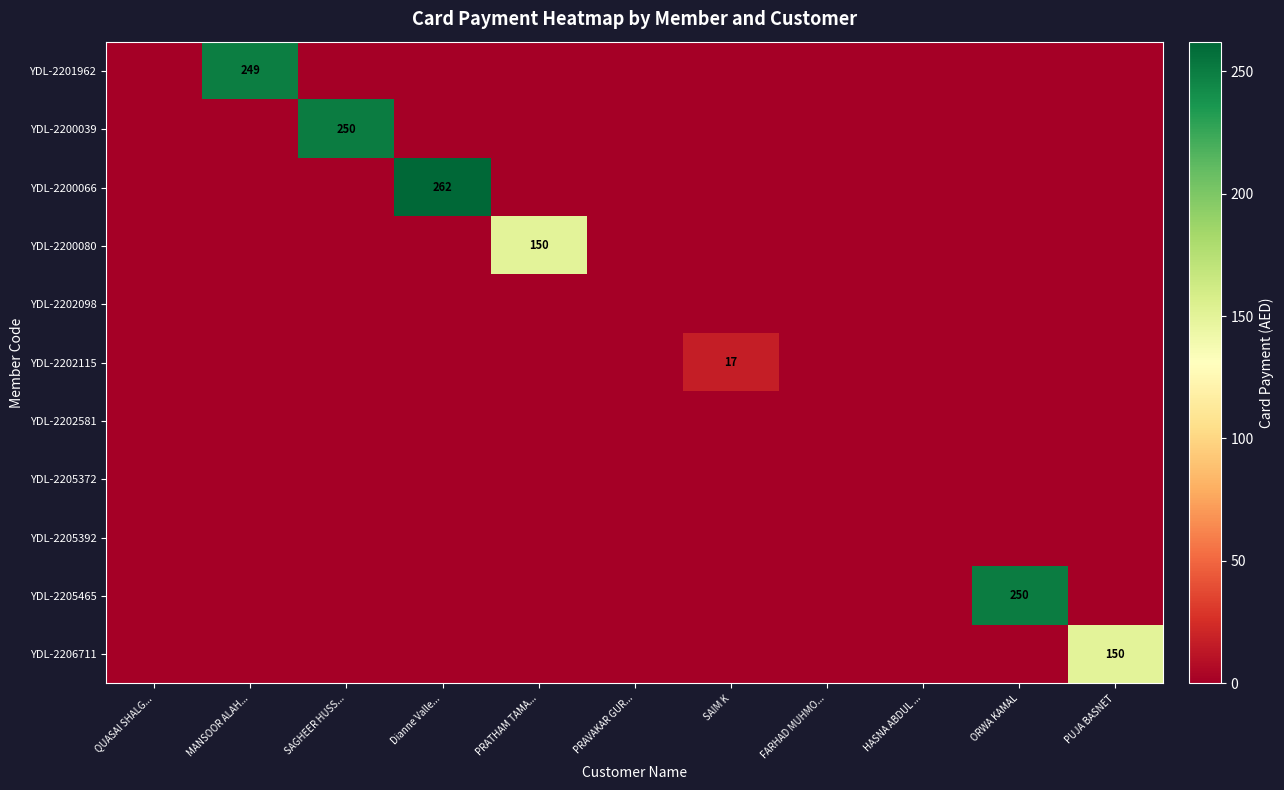

Is it true that YDL-2202115 equals 0 at PRATHAM TAMA...?

True